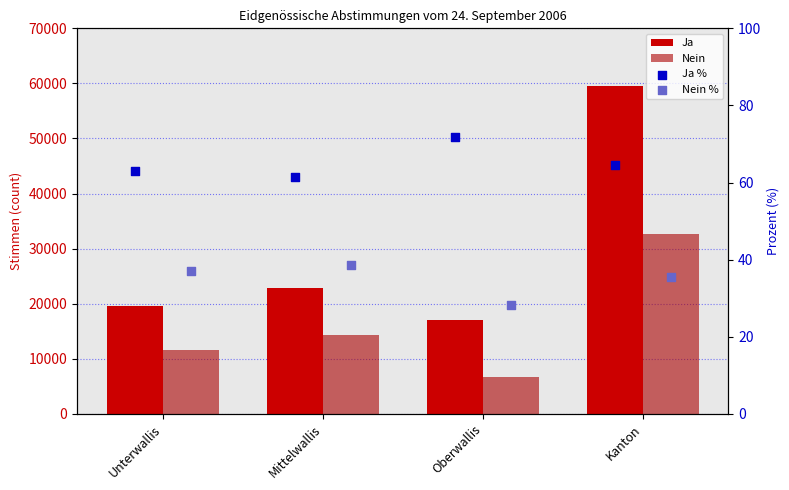

At how many categories does at least one series exceed 45406?

1